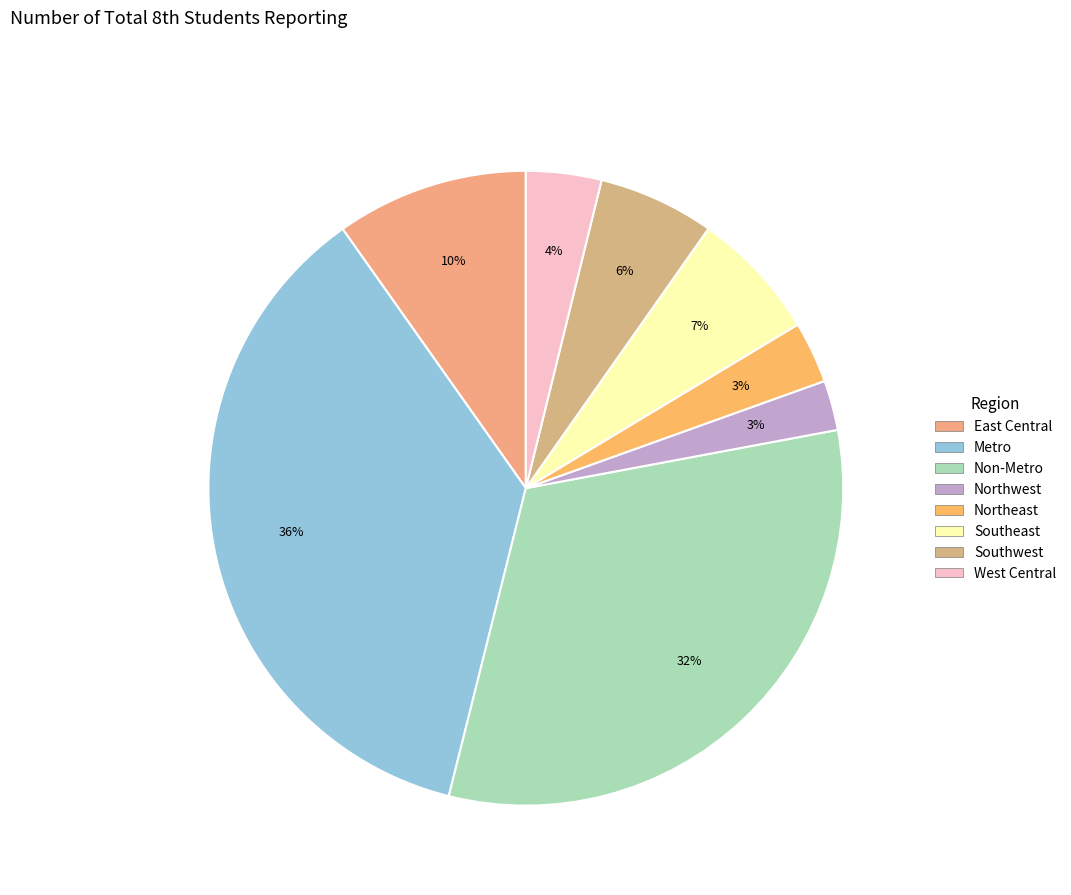

Count the number of slices in the pie.

8